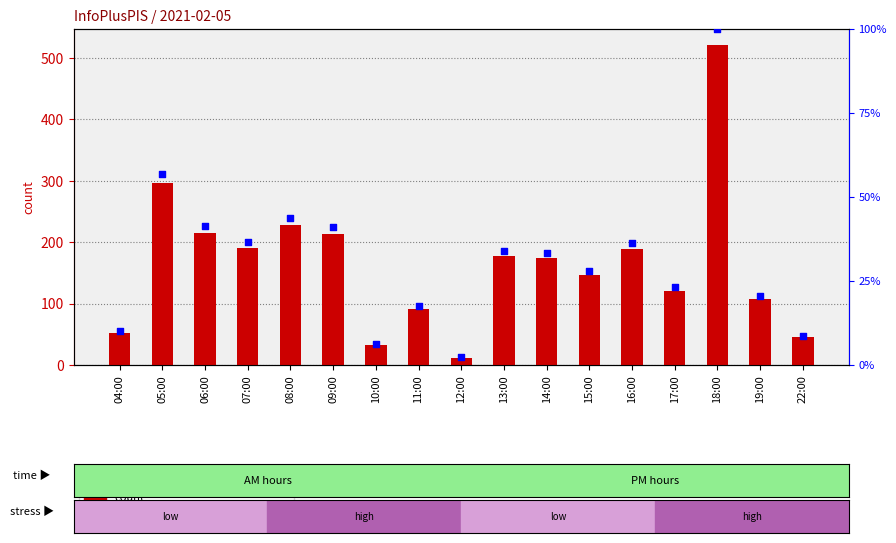

Which series reaches the minimum Y coordinate?

percentile rank within the sample